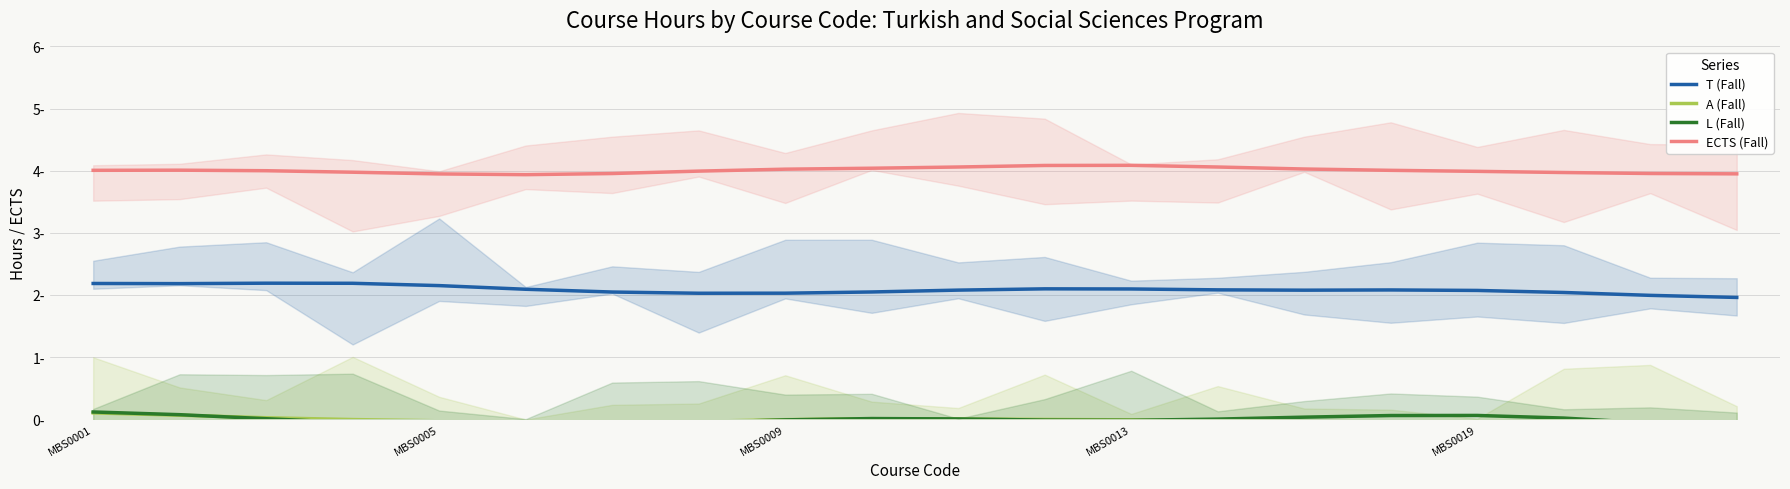

Which series changed the most between 8 and 13?

T (Fall)